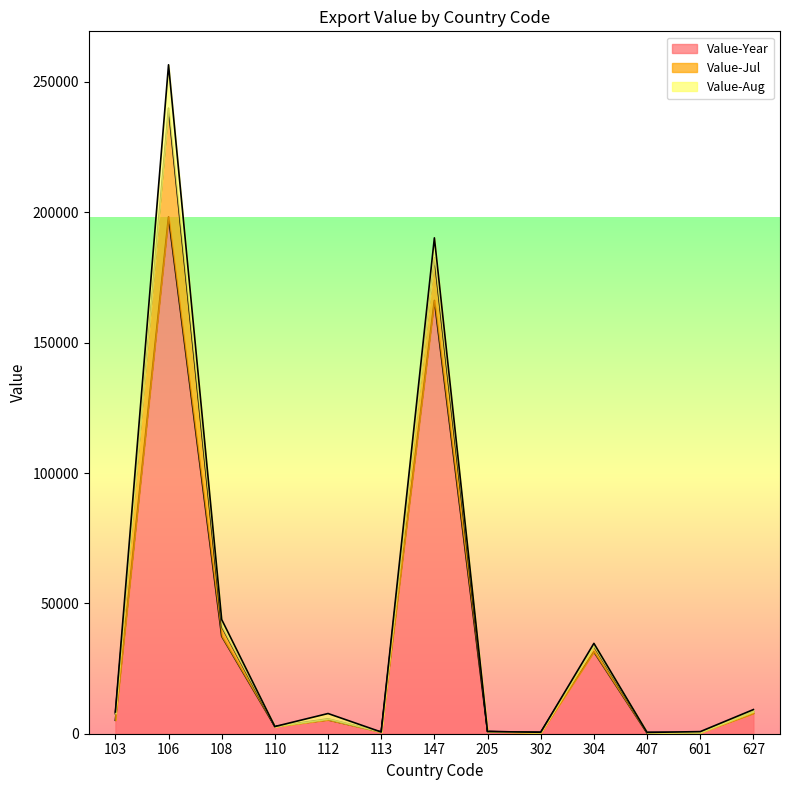

What is the average value of the Value-Aug series?

2473